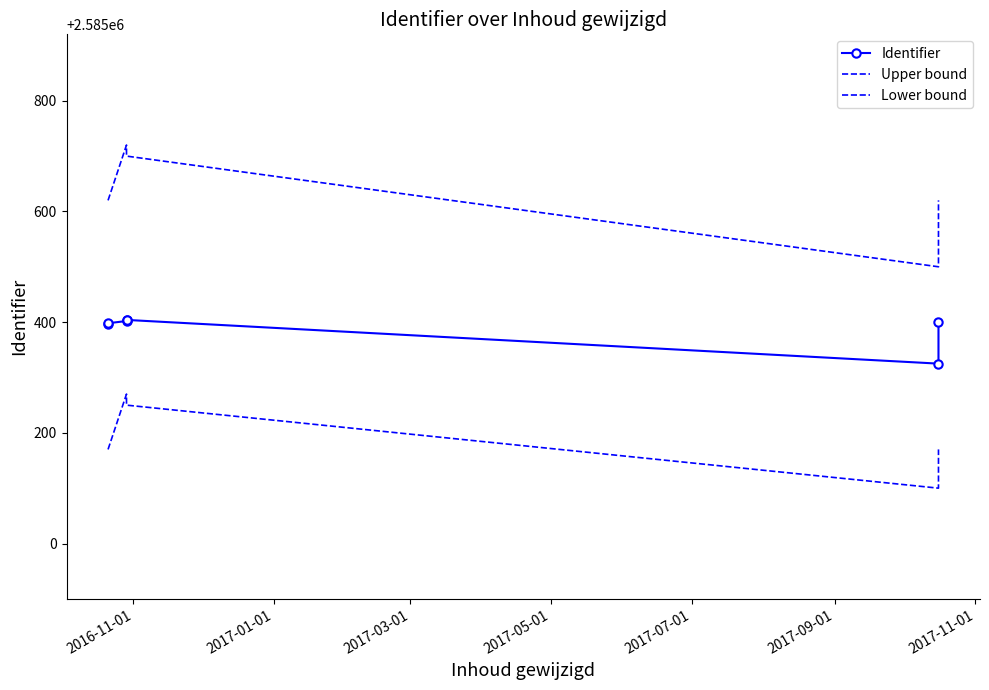

Rank the series by their maximum value, from lowest to highest.

Lower bound, Identifier, Upper bound